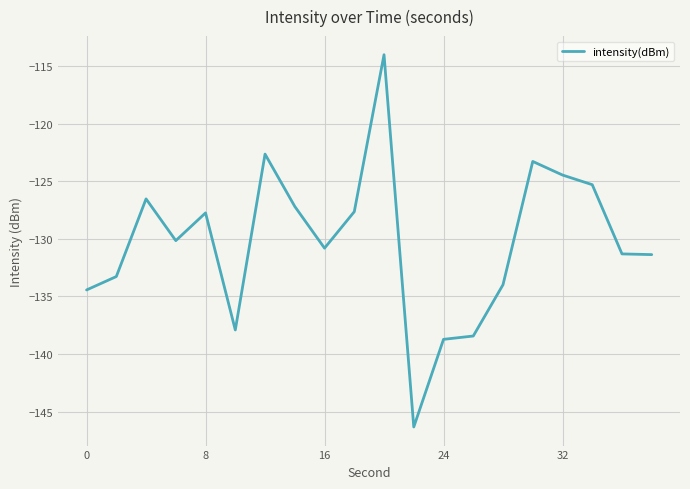

What is the greatest value displayed?

-114.0